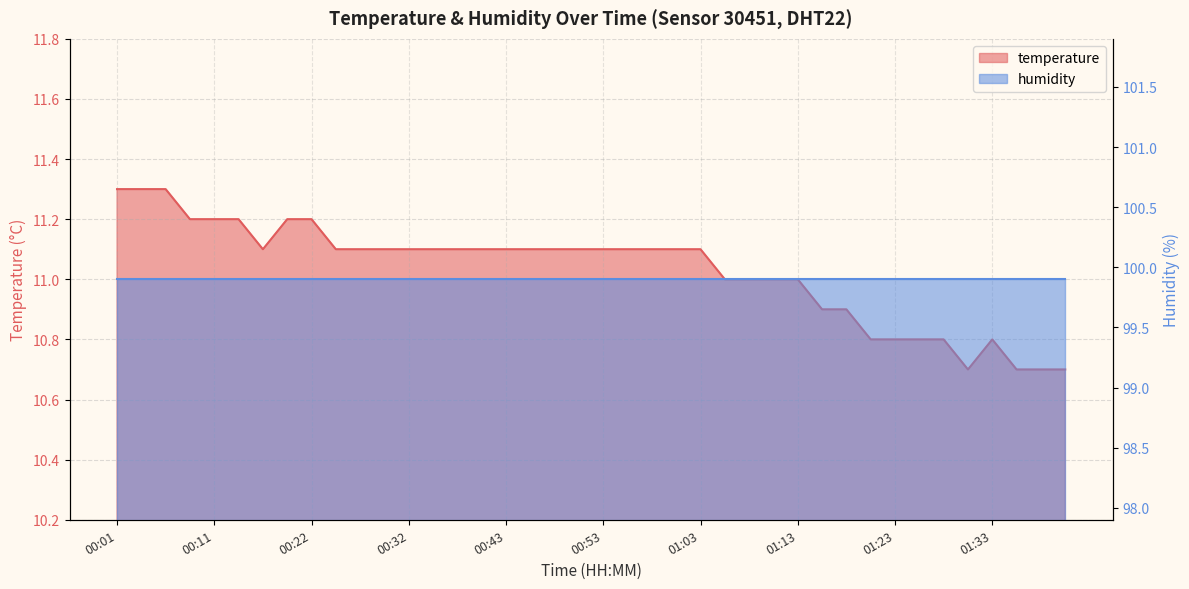

The chart shows a value of 10.9 at 01:16. True or false?

True